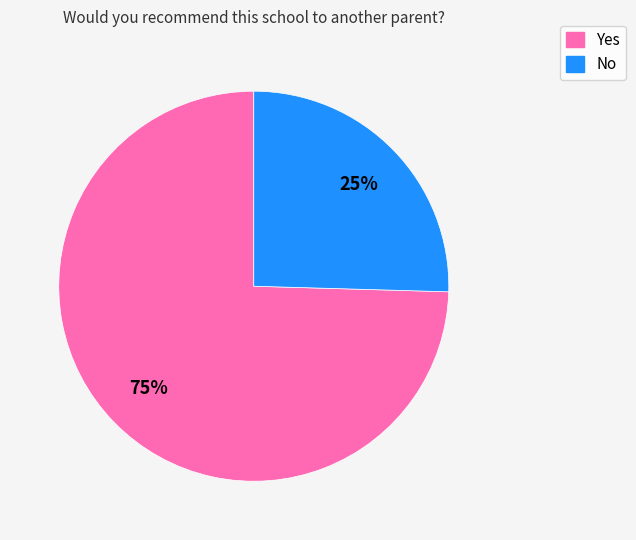

To the nearest percent, what is the combined percentage of No and Yes?

100%